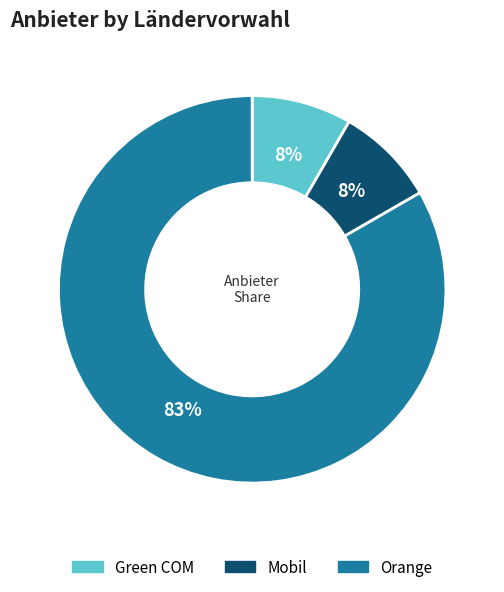

What is the largest slice in the pie chart?

Orange